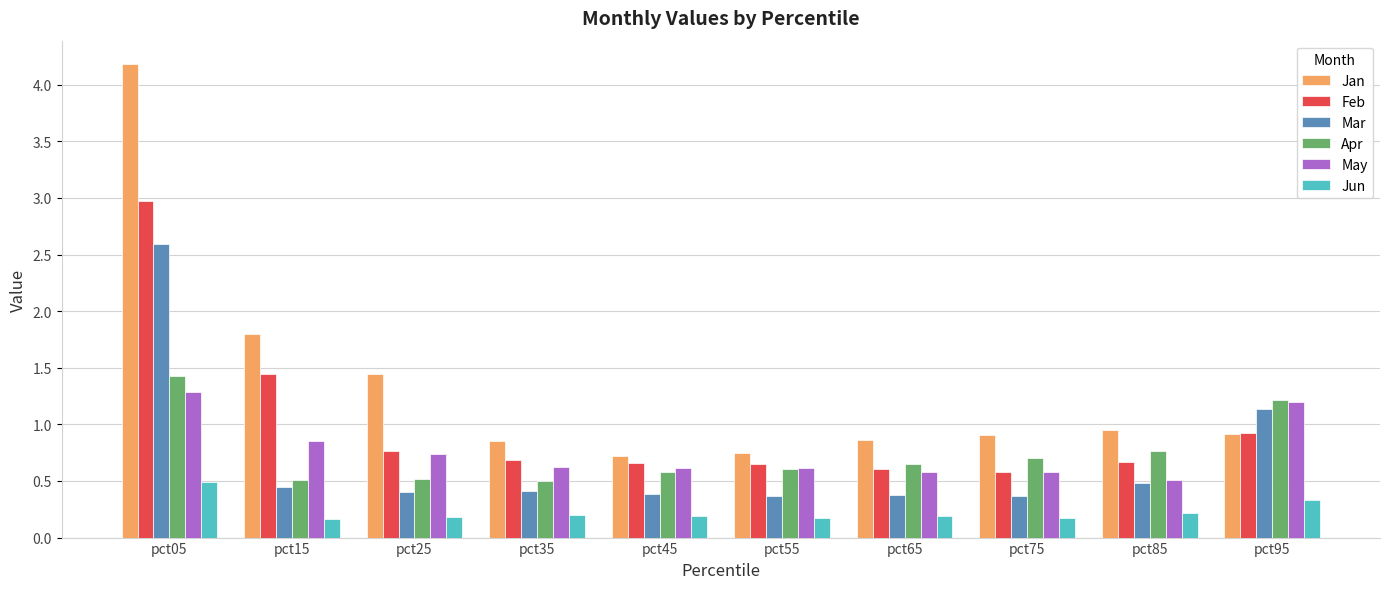

What is the sum of the Jan values at pct95 and pct85?

1.9